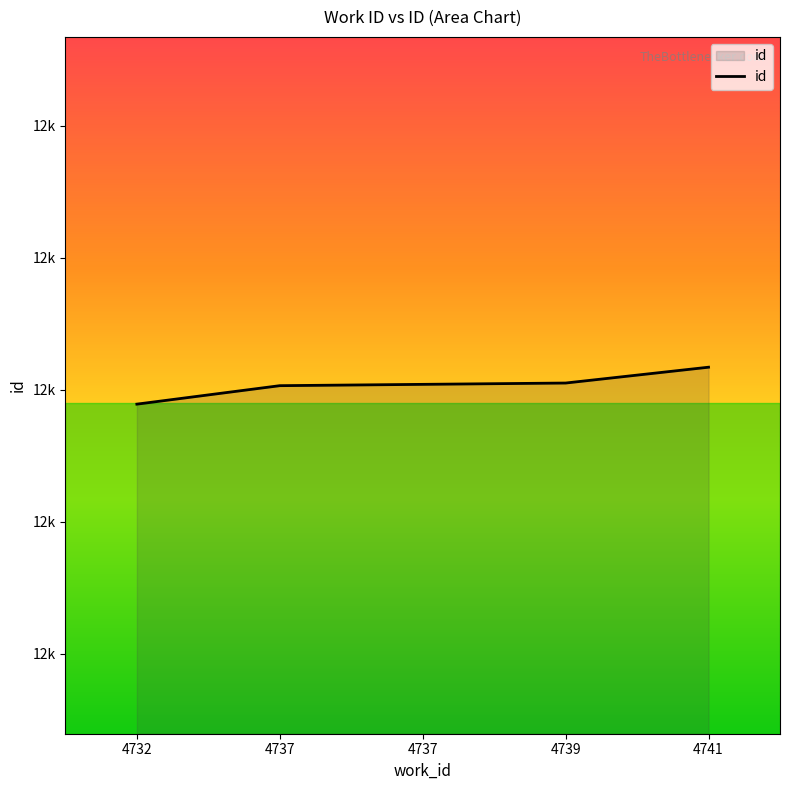

Does the chart have visible grid lines?

No